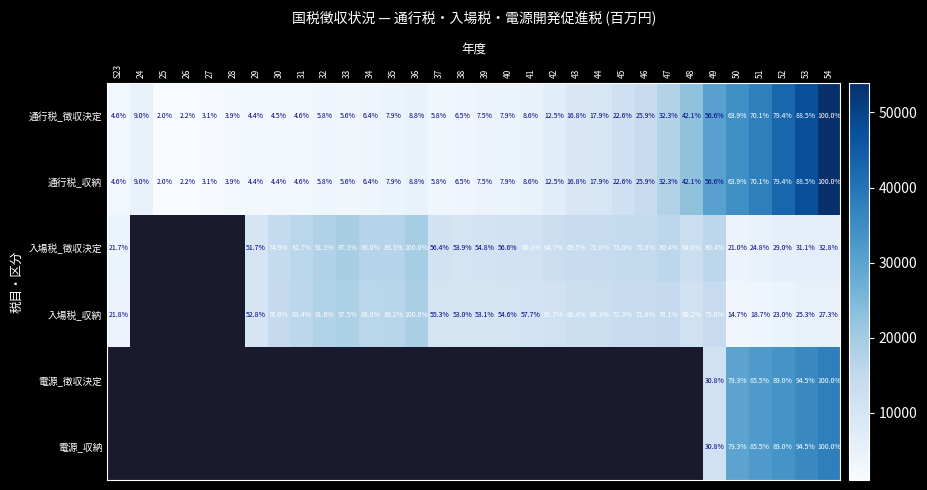

What is the difference between the 入場税_徴収決定 values at 45 and 34?

11.0